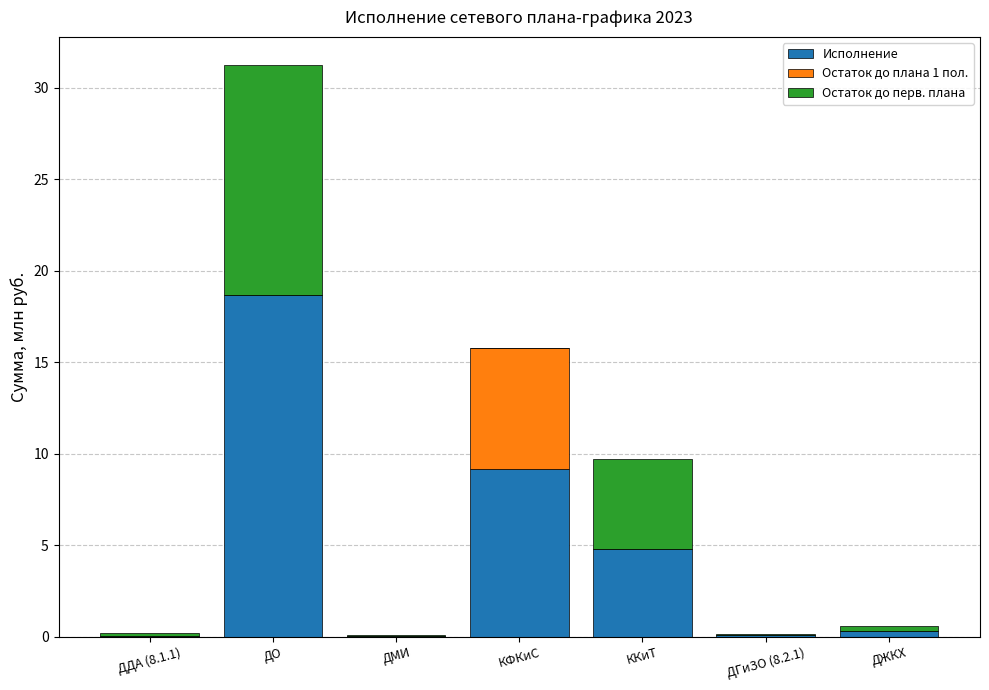

At which category is the sum across all series the highest?

ДО